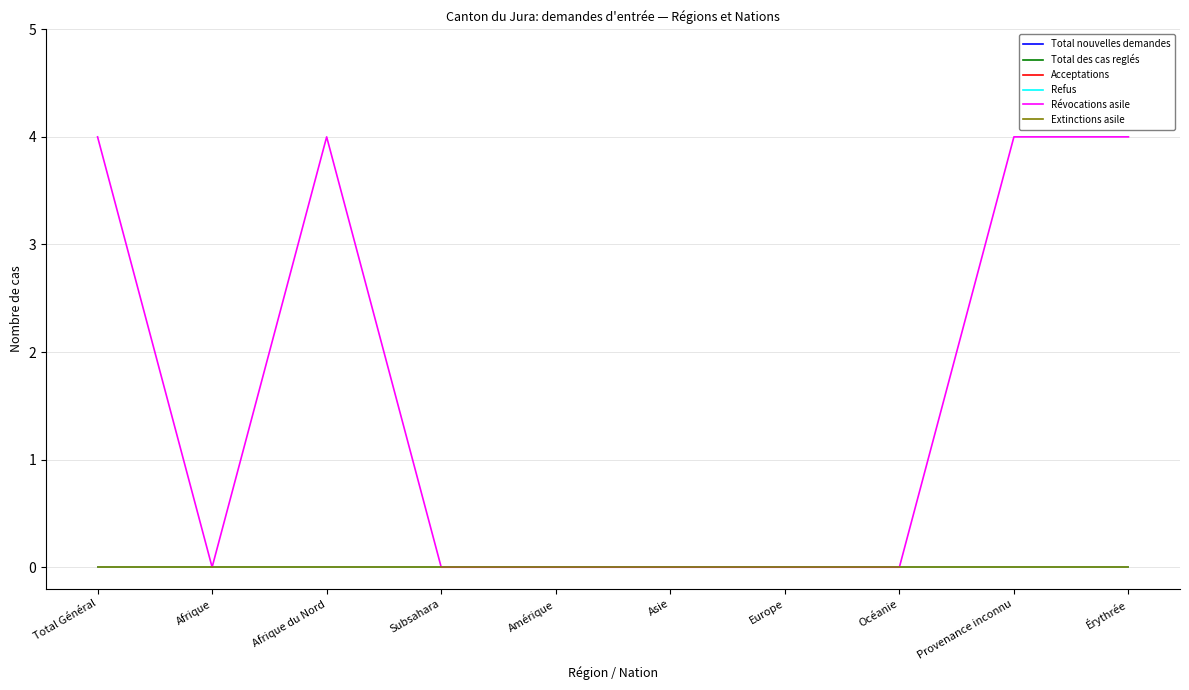

True or false: Total des cas reglés and Acceptations intersect in this chart.

False